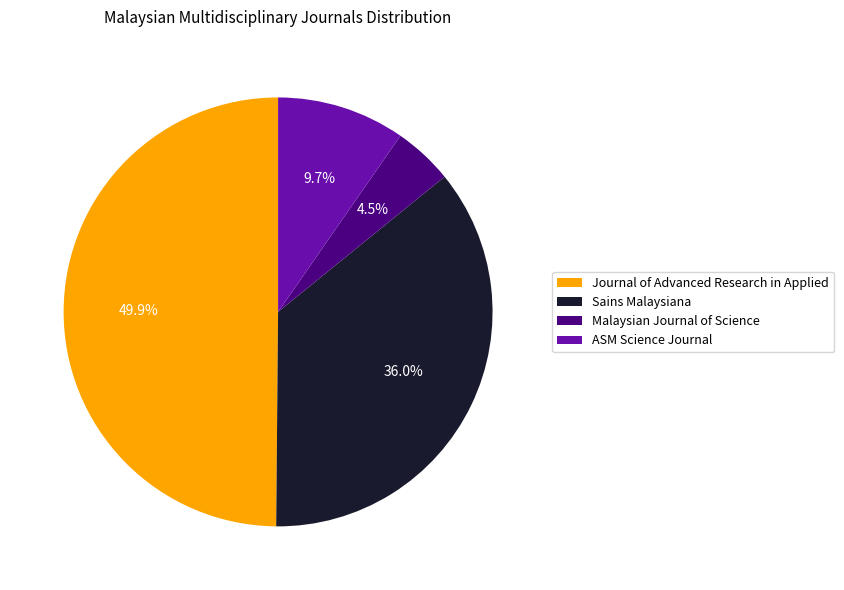

Rank the categories by value from lowest to highest.

Malaysian Journal of Science, ASM Science Journal, Sains Malaysiana, Journal of Advanced Research in Applied